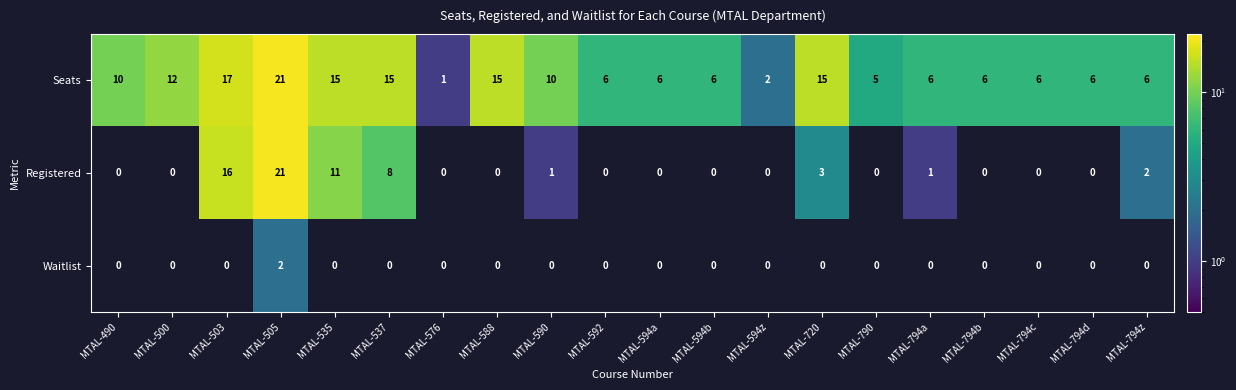

Is it true that Seats equals 21 at MTAL-500?

False